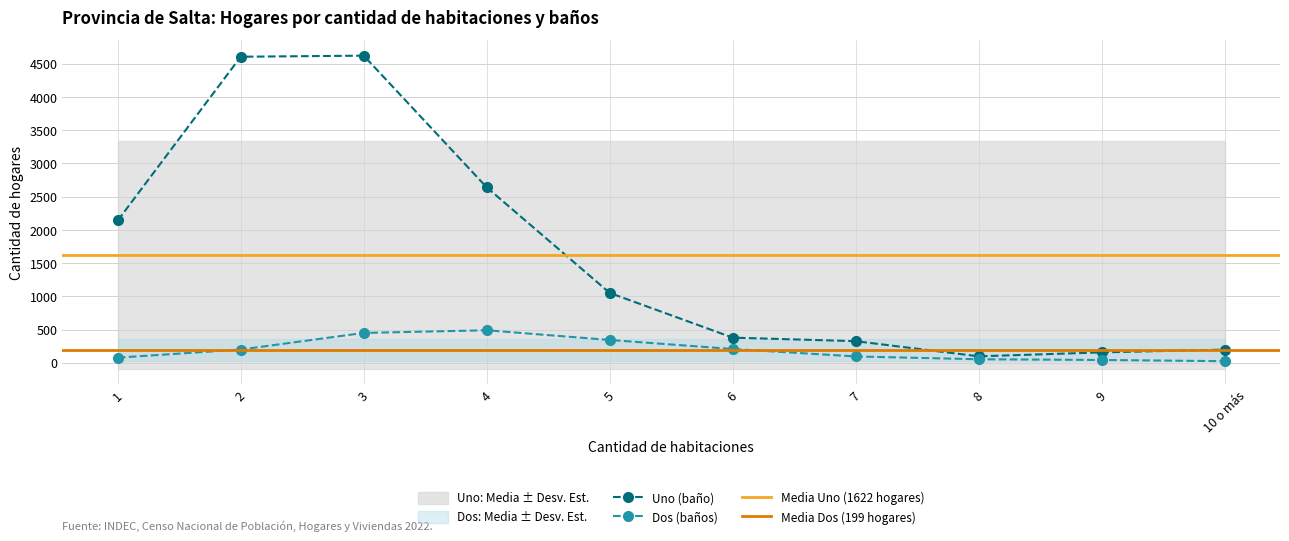

Is it true that Uno equals 295 at 10 o más?

False